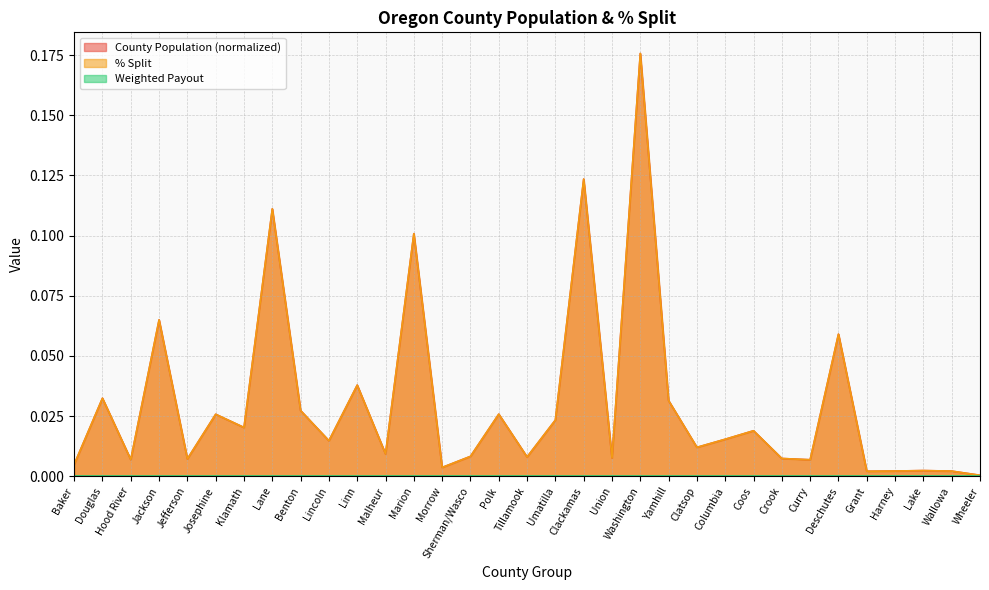

Reading left to right, what are all the values shown in this chart?

% Split: 0.0	0.0	0.0	0.1	0.0	0.0	0.0	0.1	0.0	0.0	0.0	0.0	0.1	0.0	0.0	0.0	0.0	0.0	0.1	0.0	0.2	0.0	0.0	0.0	0.0	0.0	0.0	0.1	0.0	0.0	0.0	0.0	0.0
County Population: 0.0	0.0	0.0	0.1	0.0	0.0	0.0	0.1	0.0	0.0	0.0	0.0	0.1	0.0	0.0	0.0	0.0	0.0	0.1	0.0	0.2	0.0	0.0	0.0	0.0	0.0	0.0	0.1	0.0	0.0	0.0	0.0	0.0